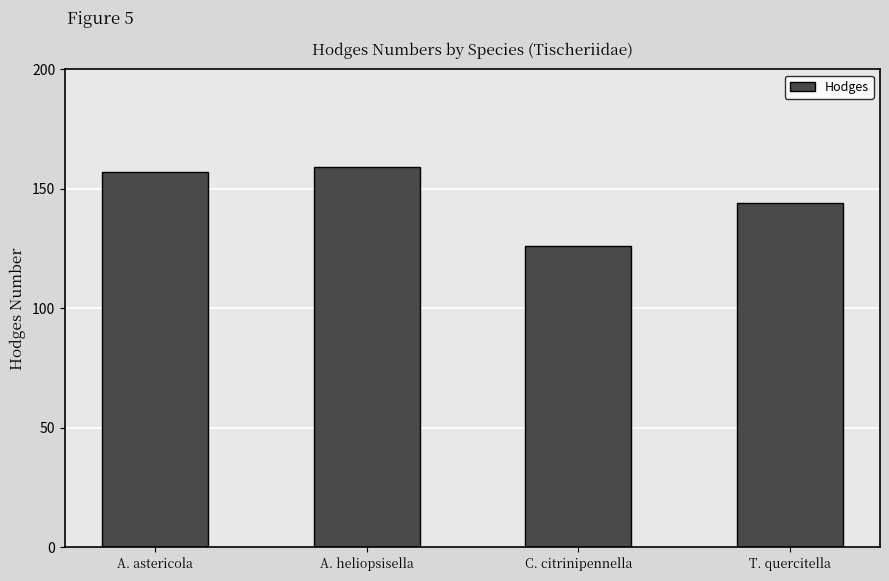

What is the smallest value displayed?

126